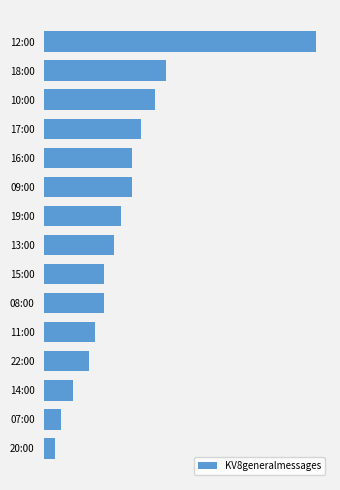

Are the bars horizontal?

Yes